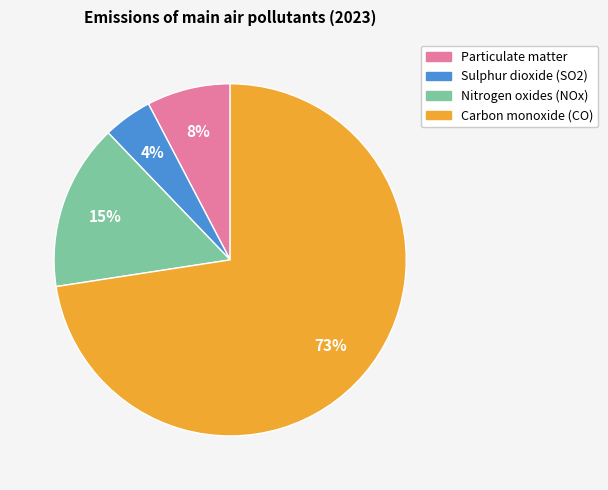

Rank the categories by value from lowest to highest.

Sulphur dioxide (SO2), Particulate matter, Nitrogen oxides (NOx), Carbon monoxide (CO)